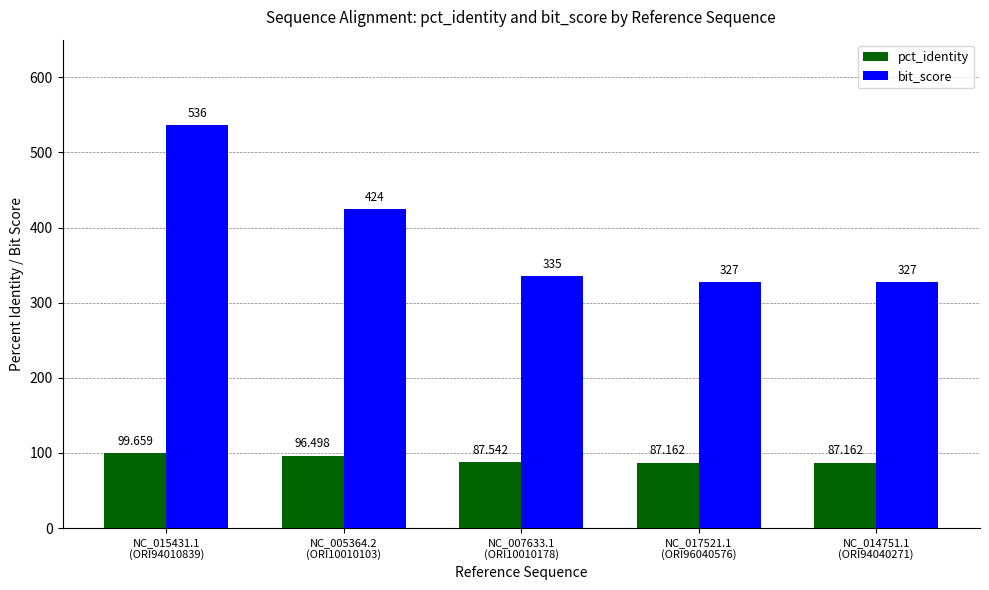

What is the sum of the pct_identity values at NC_017521.1
(ORI96040576) and NC_015431.1
(ORI94010839)?

186.8